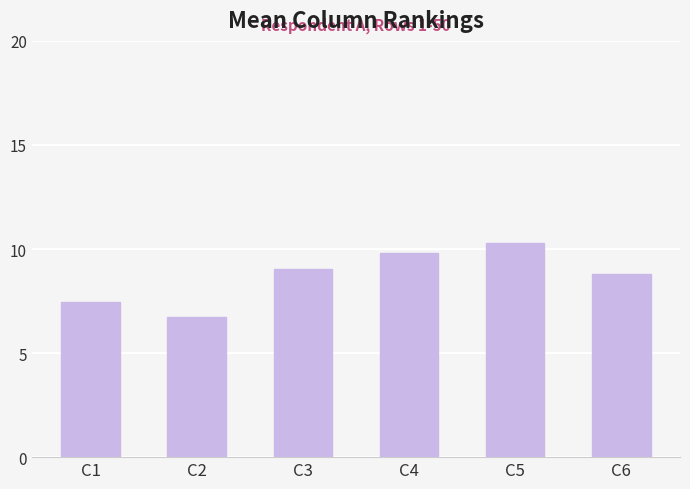

Reading left to right, transcribe all the data shown in this chart.

C1=7.5	C2=6.8	C3=9.0	C4=9.8	C5=10.3	C6=8.8